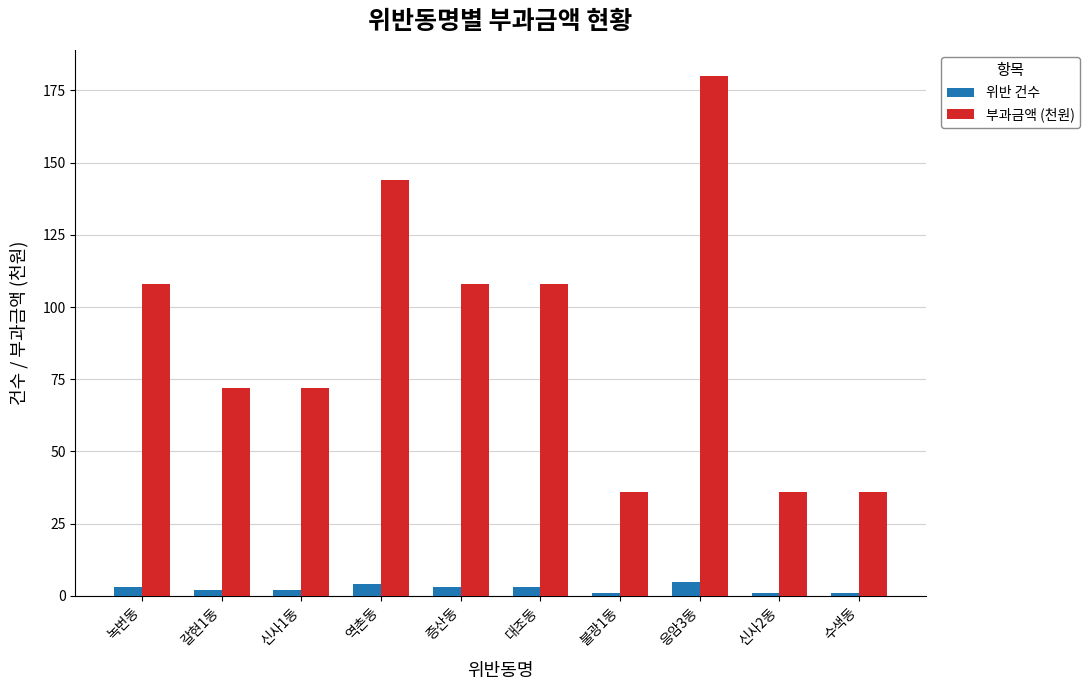

What is the total value across all series at 신사2동?

37